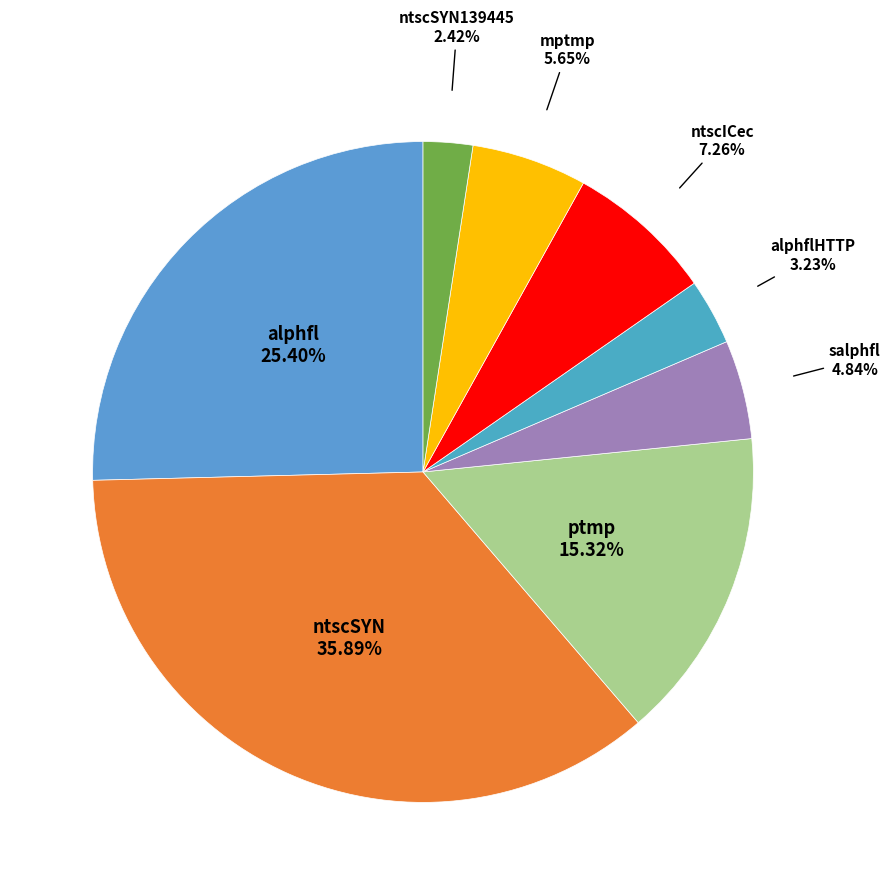

Count the number of slices in the pie.

8